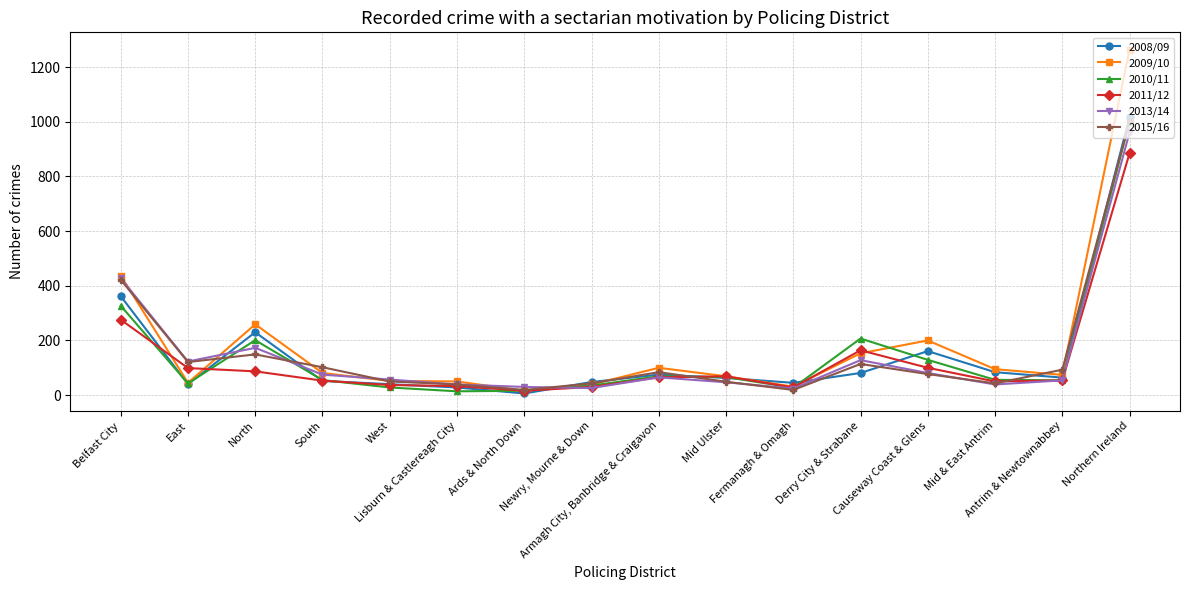

Which series has the widest spread of values?

2009/10